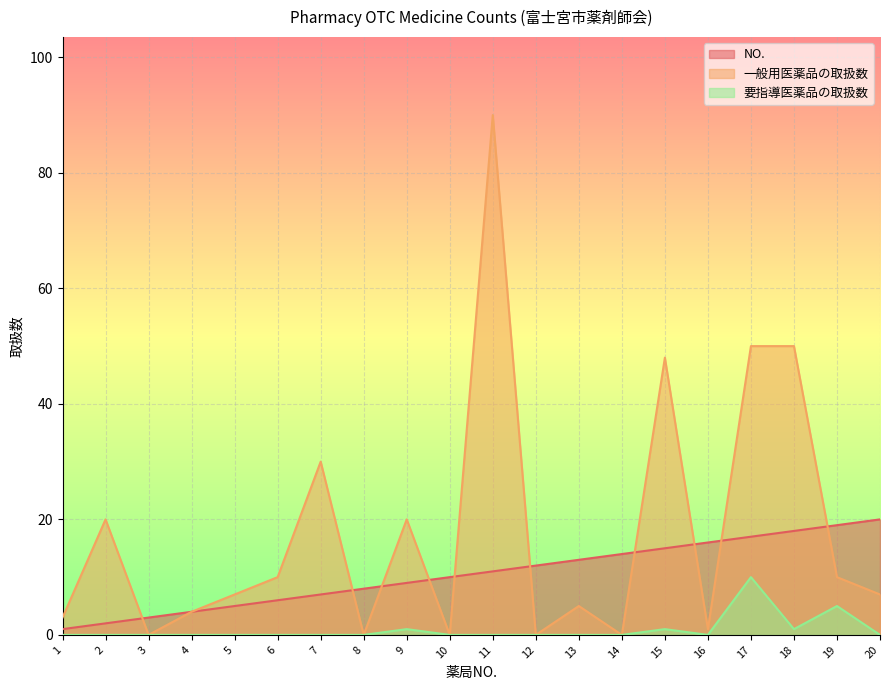

The value of NO. at 16 is 16. True or false?

True